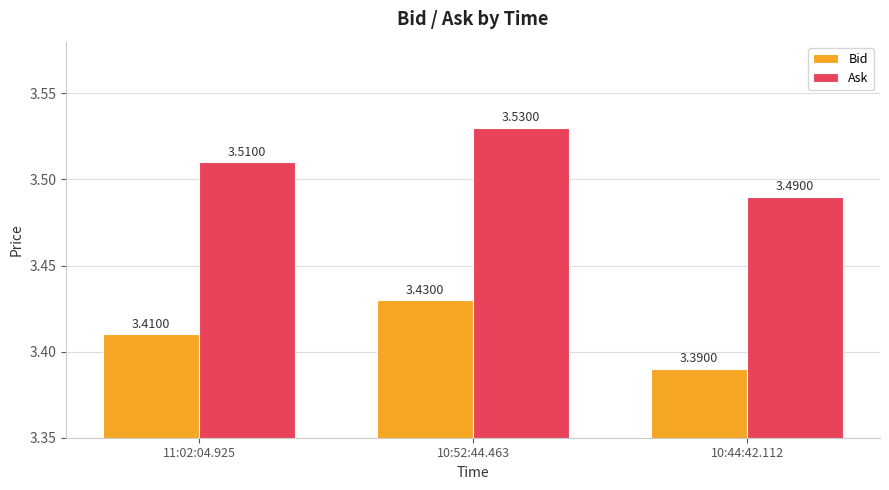

What is the sum of the Bid values at 10:44:42.112 and 11:02:04.925?

6.8